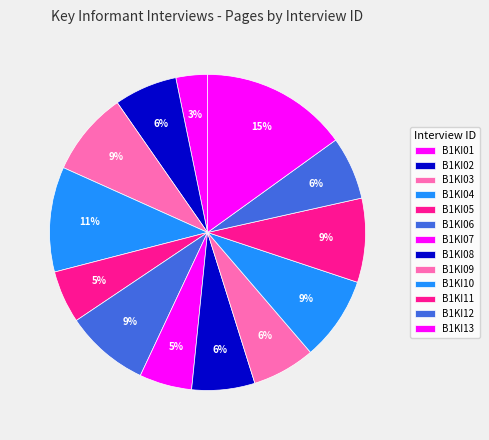

Is it true that B1KI06 is 18% of the pie?

False